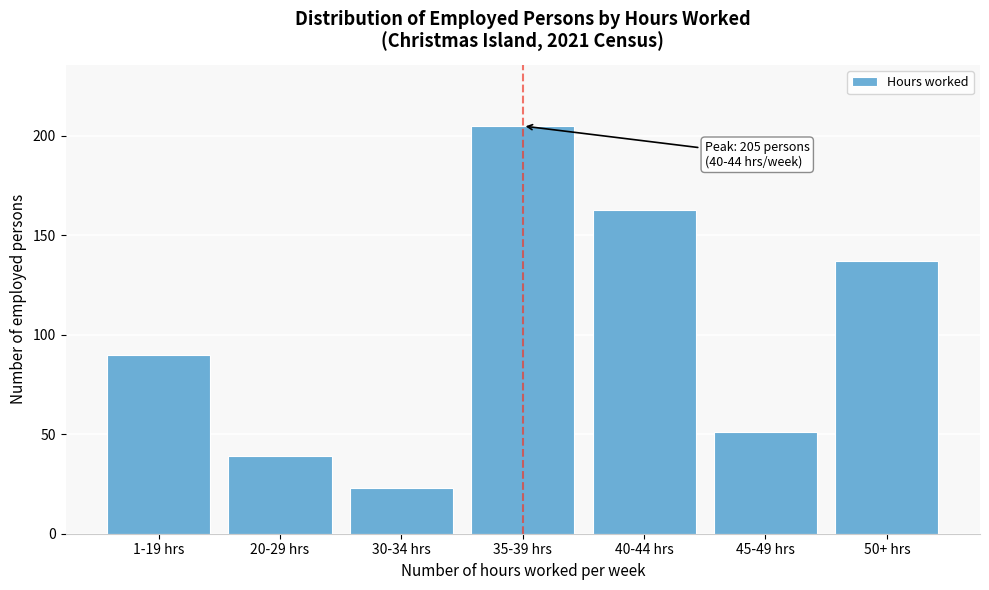

Reading left to right, transcribe all the data shown in this chart.

1-19 hrs=90	20-29 hrs=39	30-34 hrs=23	35-39 hrs=205	40-44 hrs=163	45-49 hrs=51	50+ hrs=137